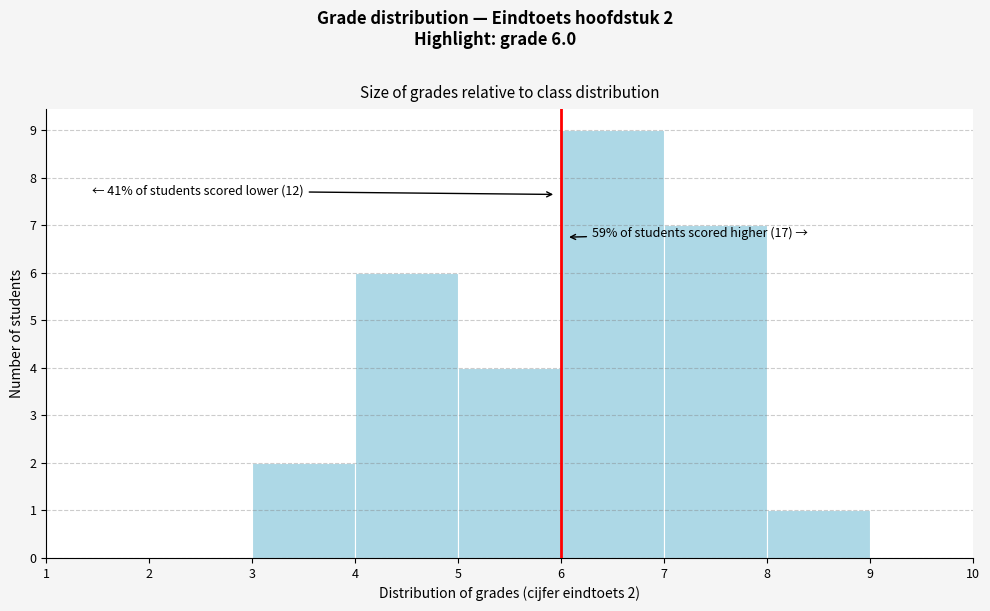

Over which range of the x-axis is the bar tallest?

6 to 7